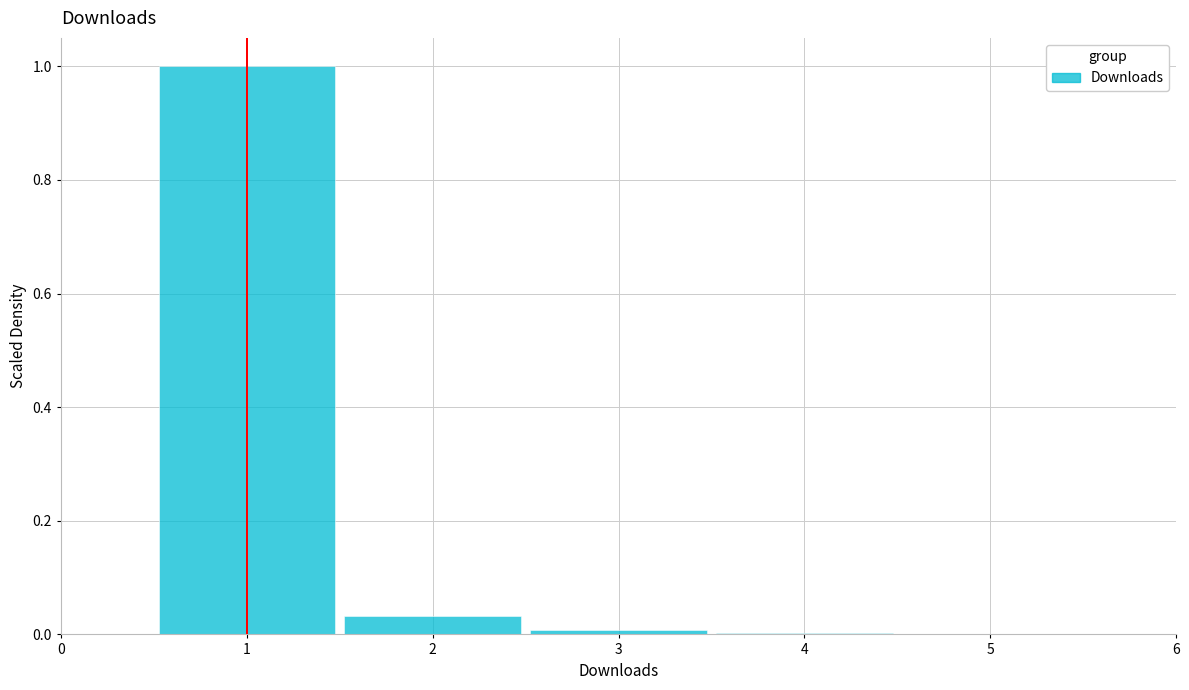

How tall is the bar that spans 1.5 to 2.5 on the x-axis? The values are not printed on the chart, so give them approximately, as read against the axis.

0.04